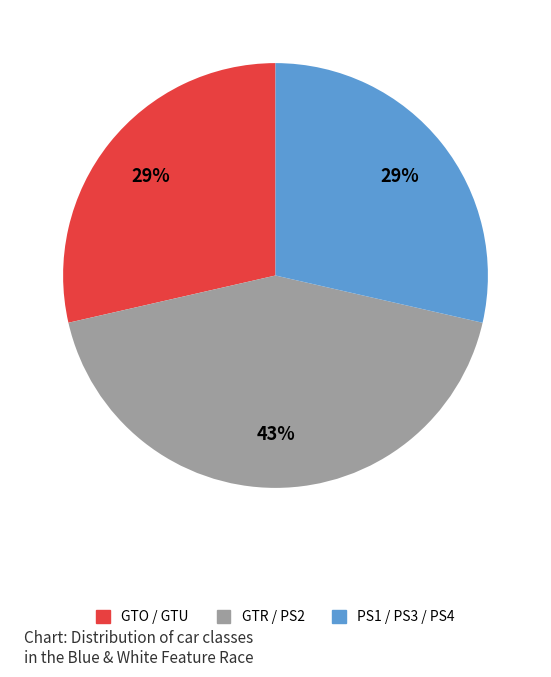

Does any single category account for the majority?

No